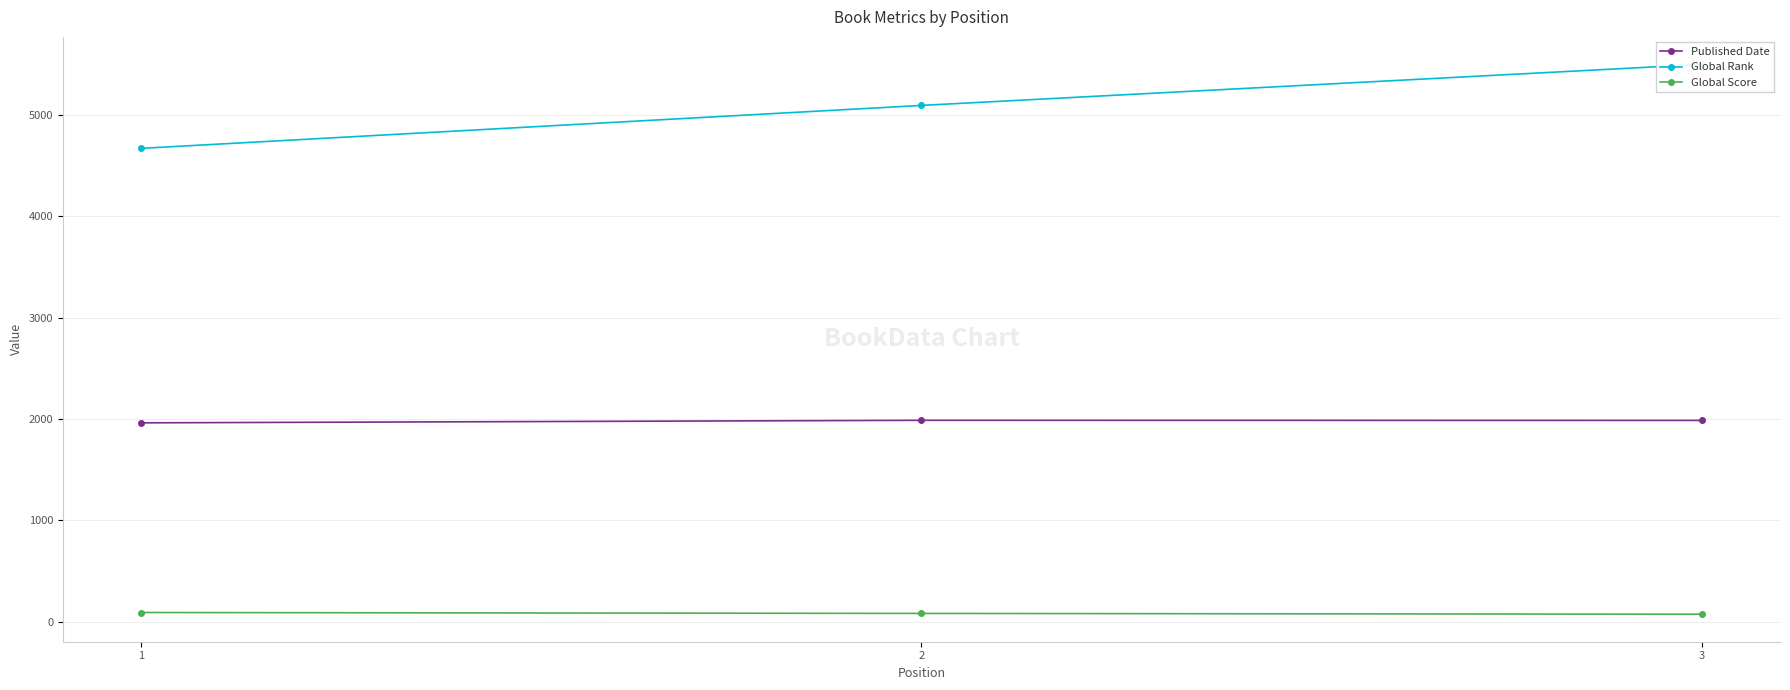

List the labels in order of Global Rank value, largest first.

3, 2, 1